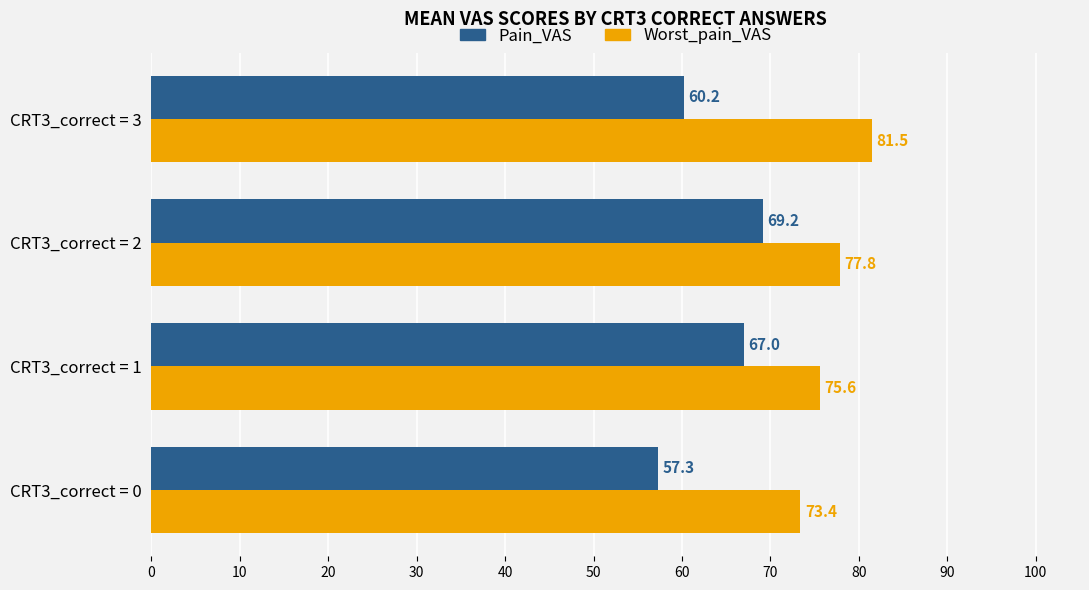

List the labels in order of Worst_pain_VAS value, smallest first.

CRT3_correct = 0, CRT3_correct = 1, CRT3_correct = 2, CRT3_correct = 3